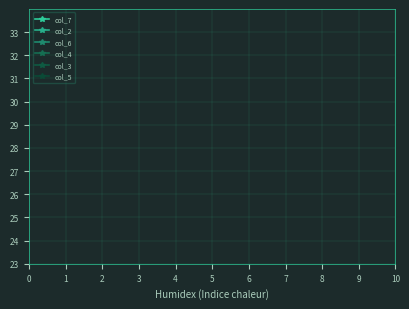

How many interior local peaks does the col_3 series have?

2